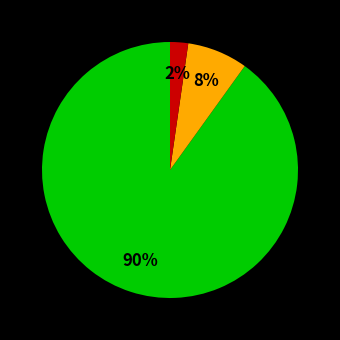

To the nearest percent, what is the difference between the largest and smallest slice percentages?

88%